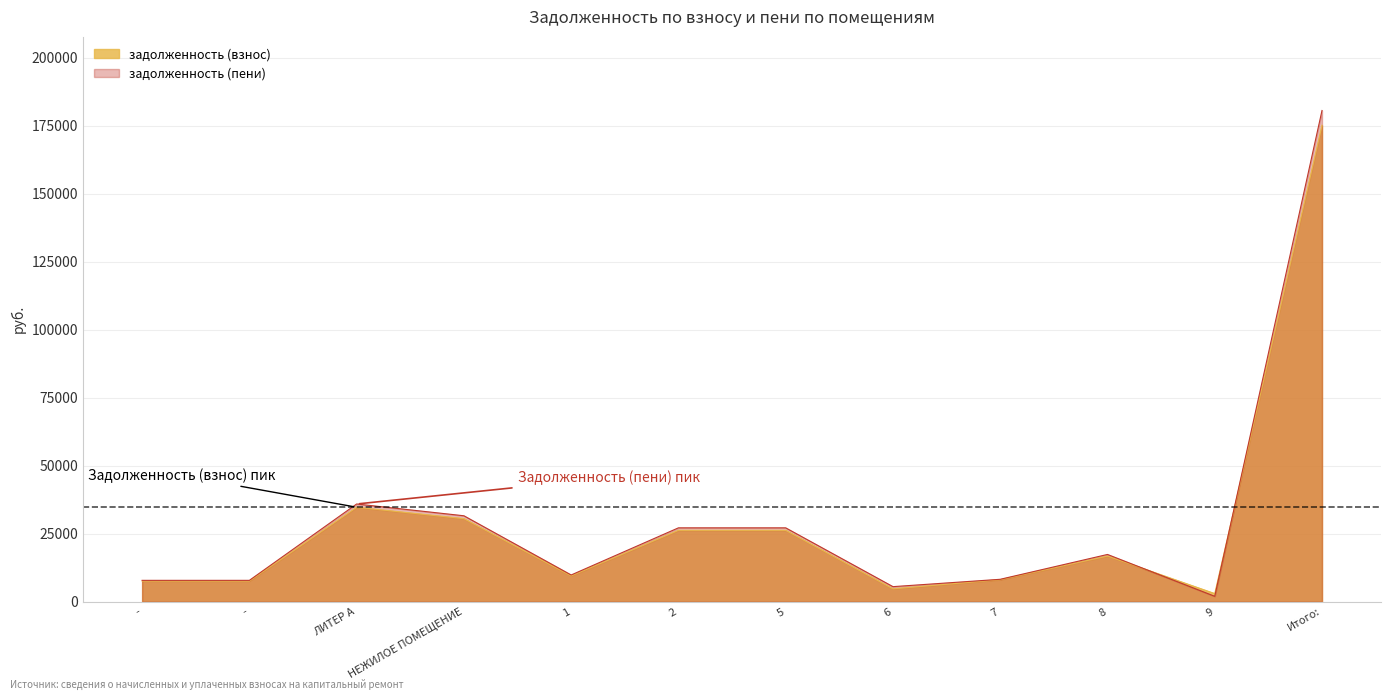

What are all the series names shown in the legend?

задолженность (взнос), задолженность (пени)